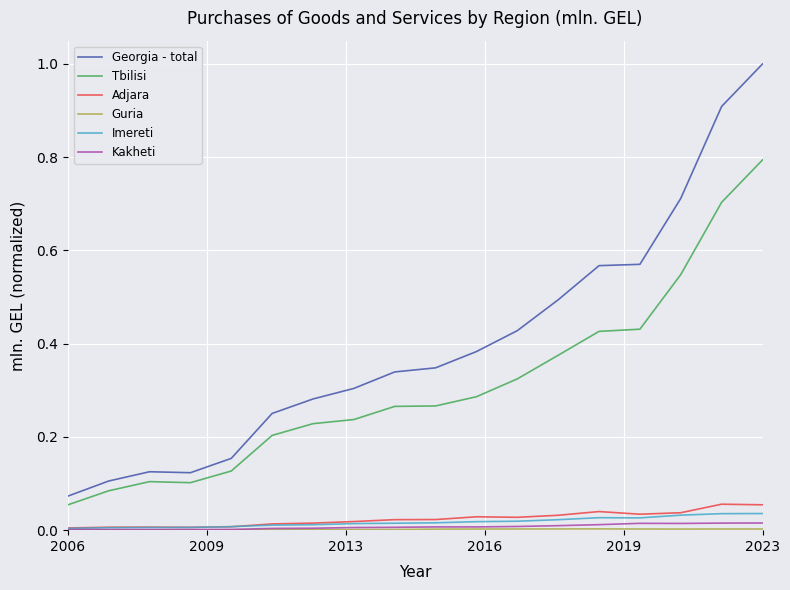

Which series has the widest spread of values?

Georgia - total